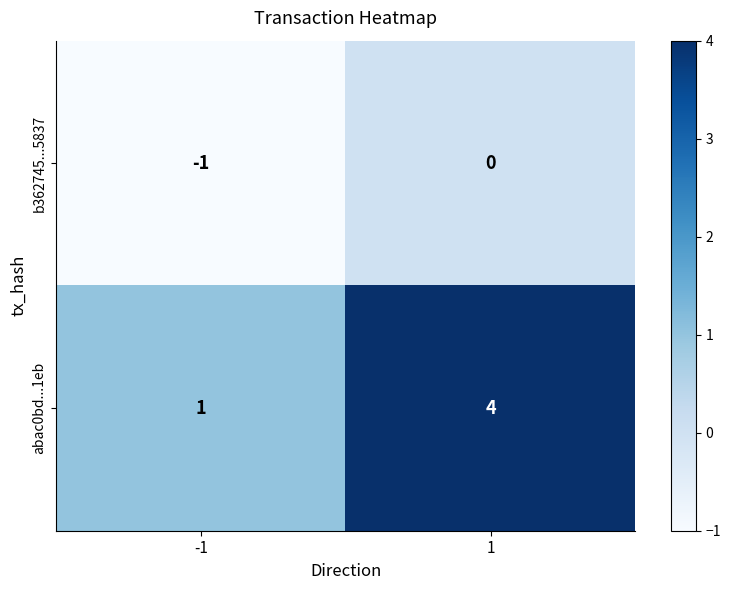

What is the greatest value displayed?

4